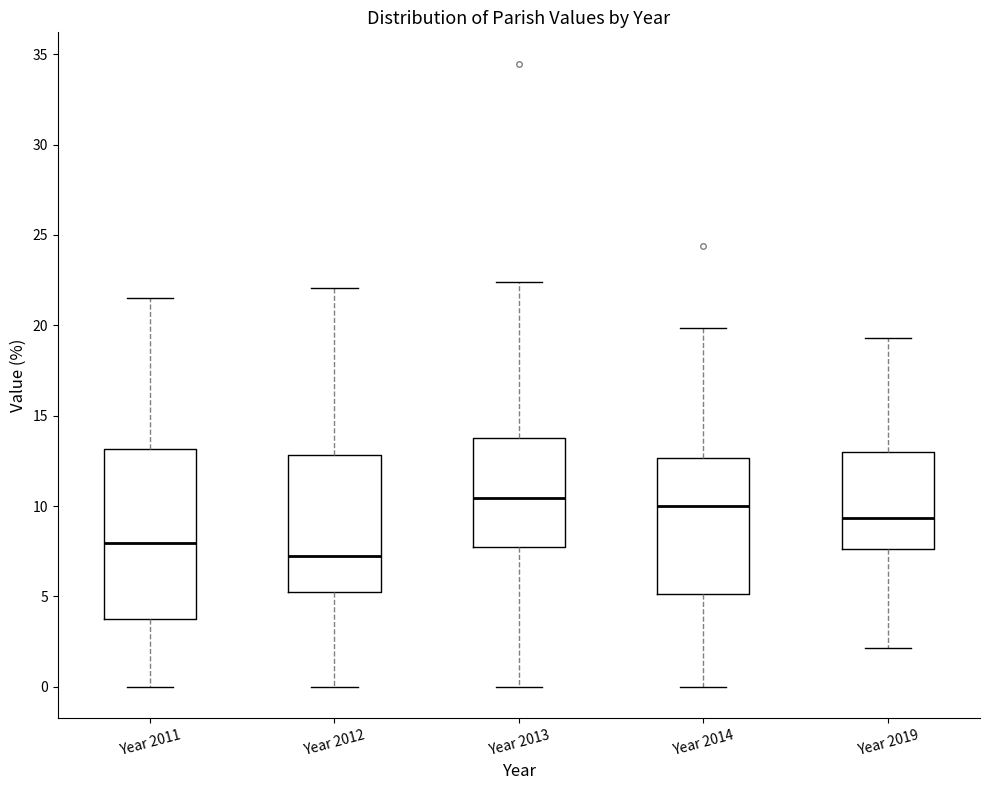

Which box is the tallest, from its lower edge to its upper edge?

Year 2011